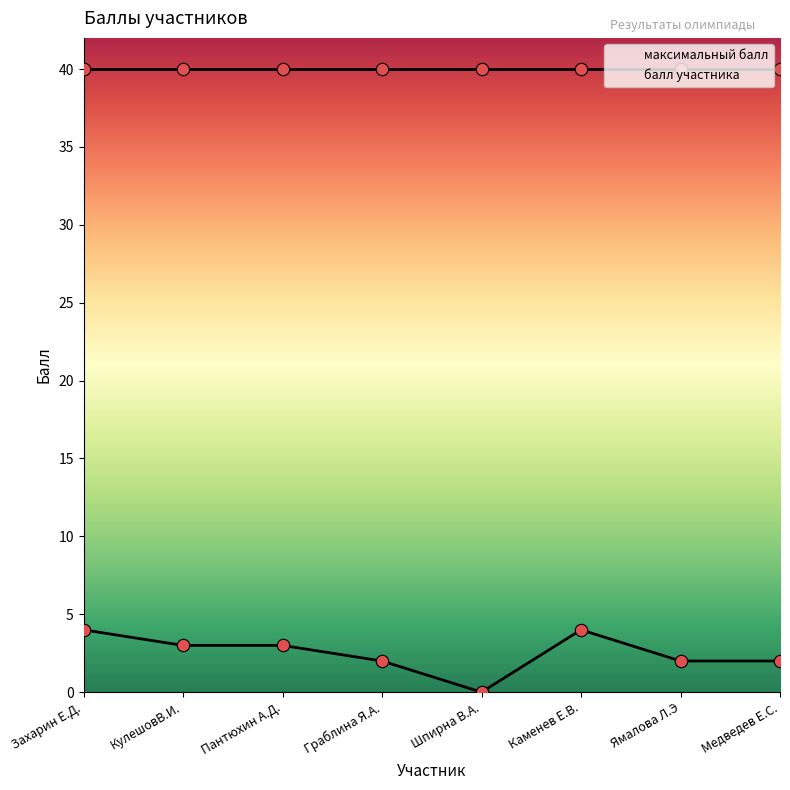

Between Граблина Я.А. and Каменев Е.В., which is larger?

Каменев Е.В.